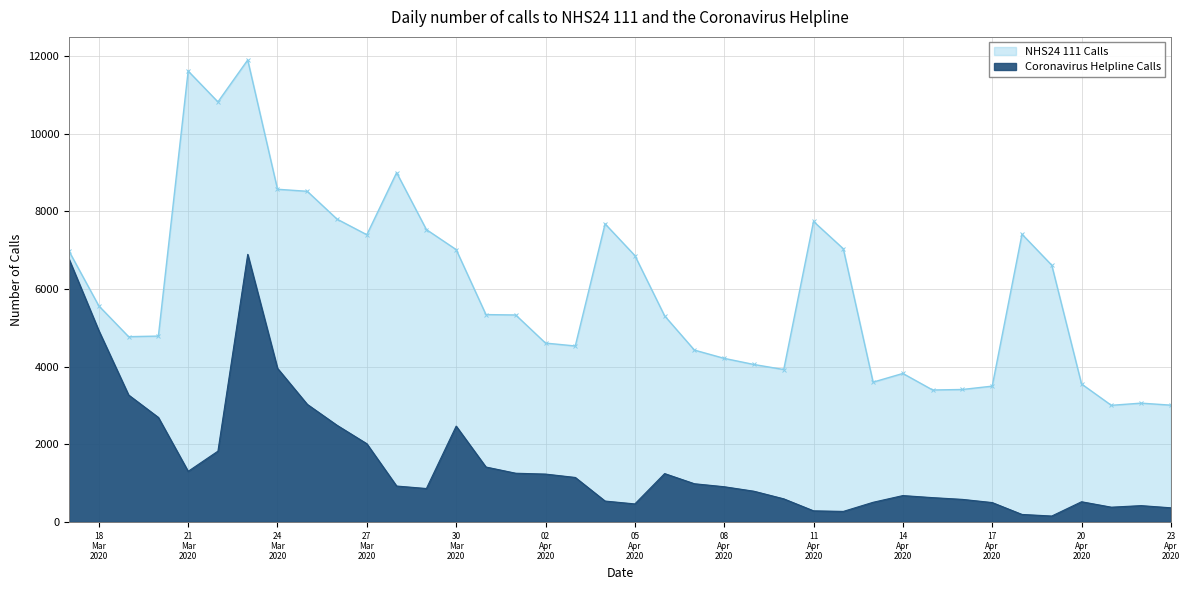

What are all the series names shown in the legend?

NHS24 111 Calls, Coronavirus Helpline Calls